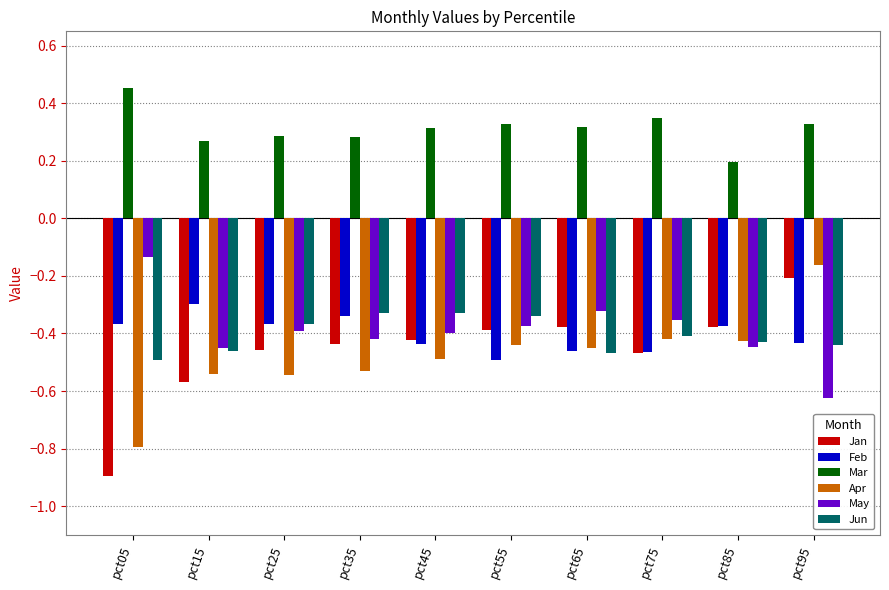

Which series has the widest spread of values?

Jan